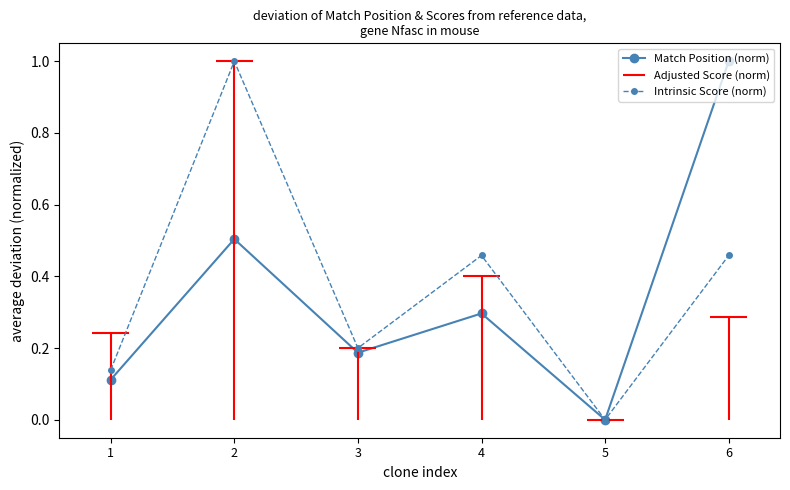

How many lines are shown in the chart?

2